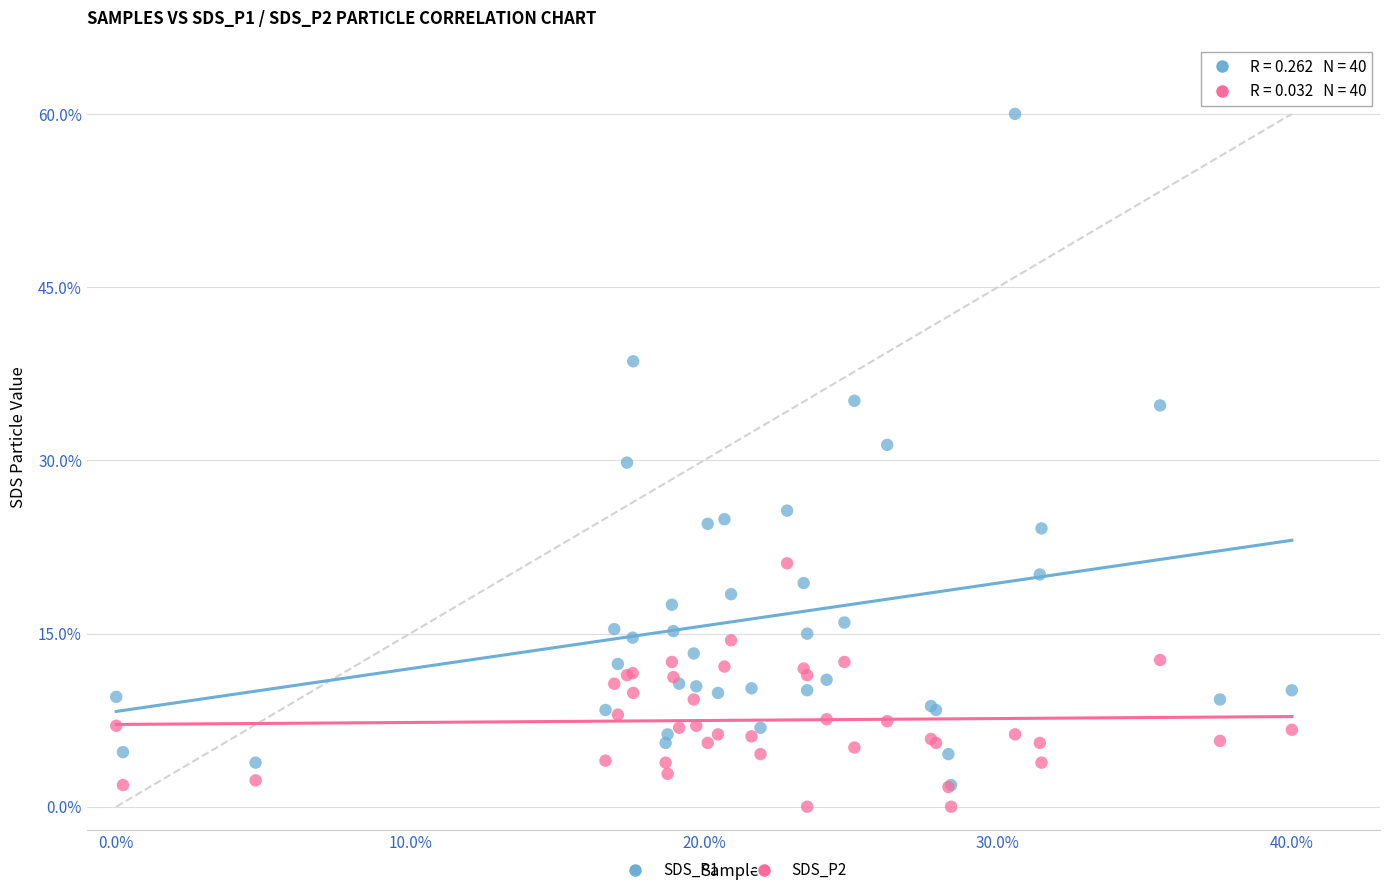

What are all the series names shown in the legend?

SDS_P1, SDS_P2